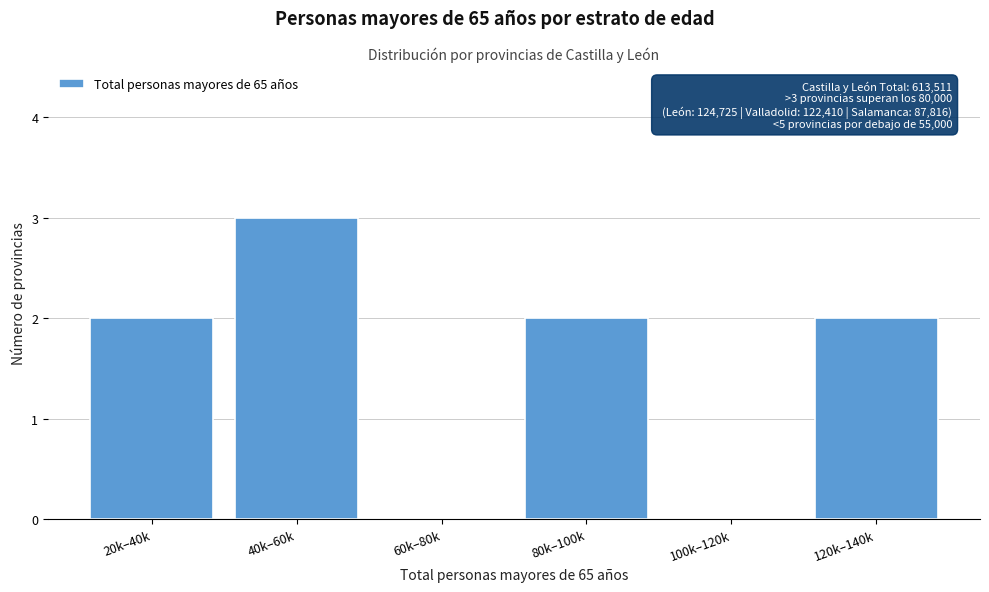

Reading left to right, list all the values displayed in this chart.

20k–40k=2	40k–60k=3	60k–80k=0	80k–100k=2	100k–120k=0	120k–140k=2